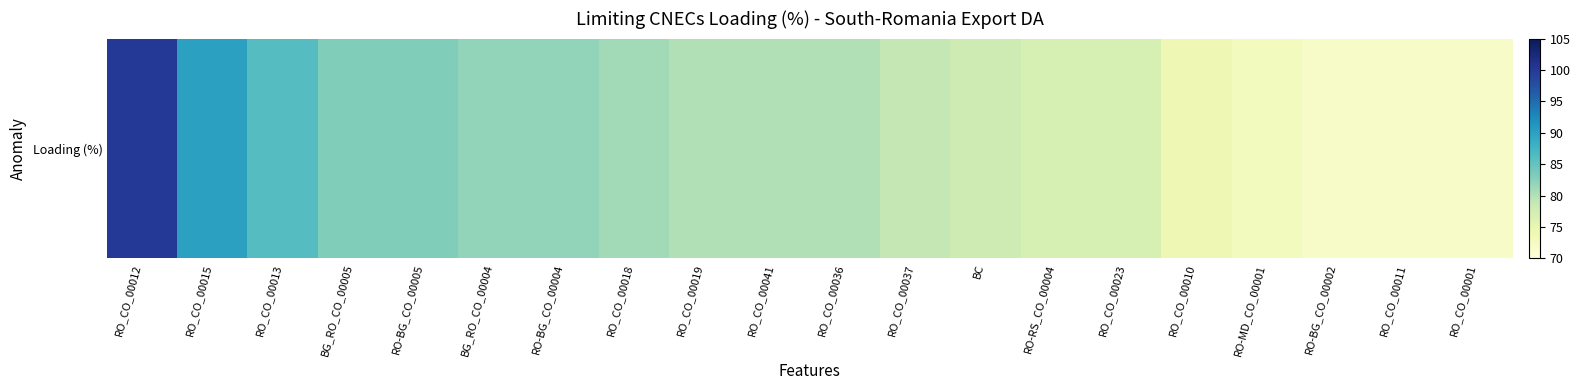

Reading right to left, transcribe all the data shown in this chart.

RO_CO_00001=72	RO_CO_00011=72	RO-BG_CO_00002=72	RO-MD_CO_00001=73	RO_CO_00010=74	RO_CO_00023=77	RO-RS_CO_00004=77	BC=78	RO_CO_00037=79	RO_CO_00036=80	RO_CO_00041=80	RO_CO_00019=80	RO_CO_00018=81	RO-BG_CO_00004=82	BG_RO_CO_00004=82	RO-BG_CO_00005=83	BG_RO_CO_00005=83	RO_CO_00013=86	RO_CO_00015=90	RO_CO_00012=100